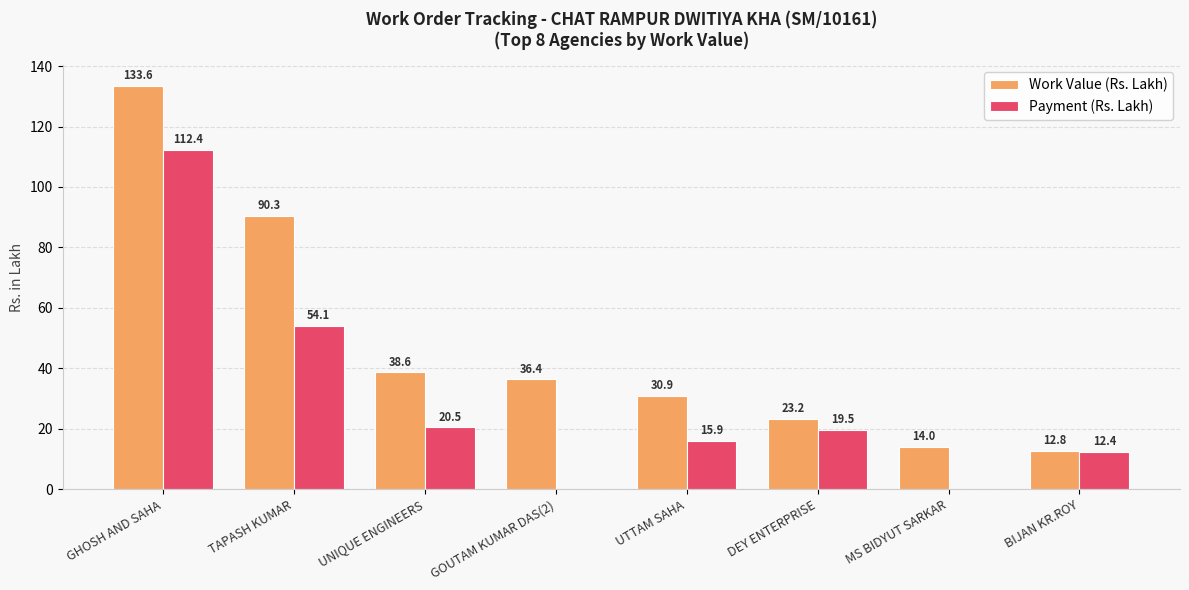

Where does the Work Value (Rs. Lakh) series first go above 36?

GHOSH AND SAHA